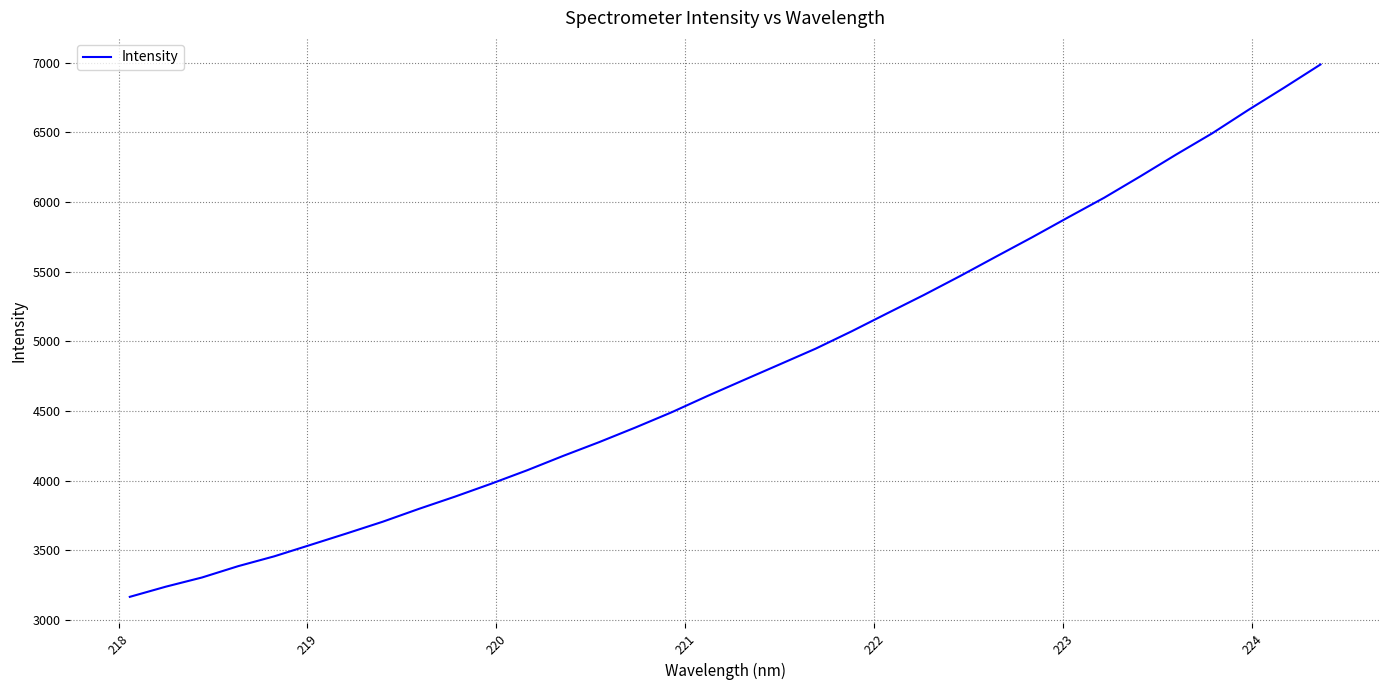

What is the smallest value displayed?

3165.0